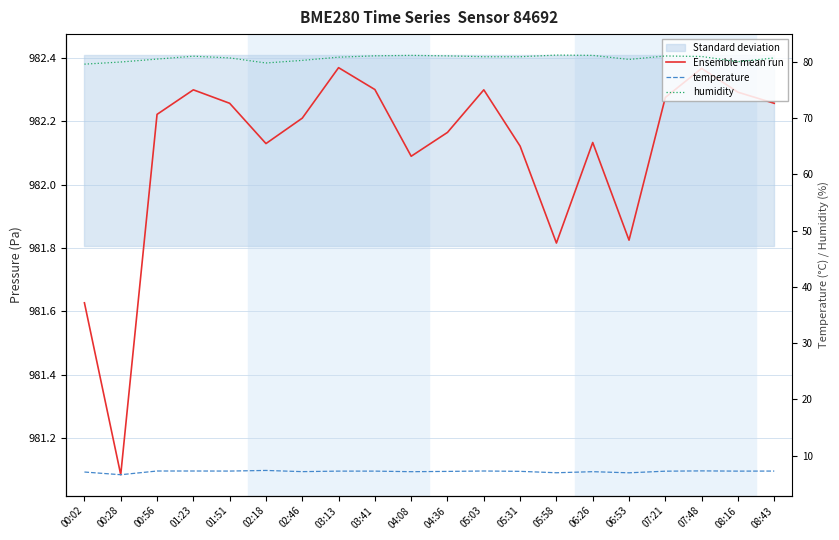

Reading right to left, list all the values displayed in this chart.

Ensemble mean run: 08:43=982.3	08:16=982.3	07:48=982.4	07:21=982.3	06:53=981.8	06:26=982.1	05:58=981.8	05:31=982.1	05:03=982.3	04:36=982.2	04:08=982.1	03:41=982.3	03:13=982.4	02:46=982.2	02:18=982.1	01:51=982.3	01:23=982.3	00:56=982.2	00:28=981.1	00:02=981.6
temperature: 08:43=7.3	08:16=7.2	07:48=7.3	07:21=7.2	06:53=7.0	06:26=7.2	05:58=7.0	05:31=7.2	05:03=7.3	04:36=7.2	04:08=7.2	03:41=7.2	03:13=7.2	02:46=7.2	02:18=7.4	01:51=7.3	01:23=7.3	00:56=7.3	00:28=6.6	00:02=7.1
humidity: 08:43=80.7	08:16=80.0	07:48=80.9	07:21=81.0	06:53=80.4	06:26=81.1	05:58=81.2	05:31=80.9	05:03=80.9	04:36=81.0	04:08=81.1	03:41=81.0	03:13=80.8	02:46=80.2	02:18=79.8	01:51=80.7	01:23=81.0	00:56=80.5	00:28=79.9	00:02=79.6